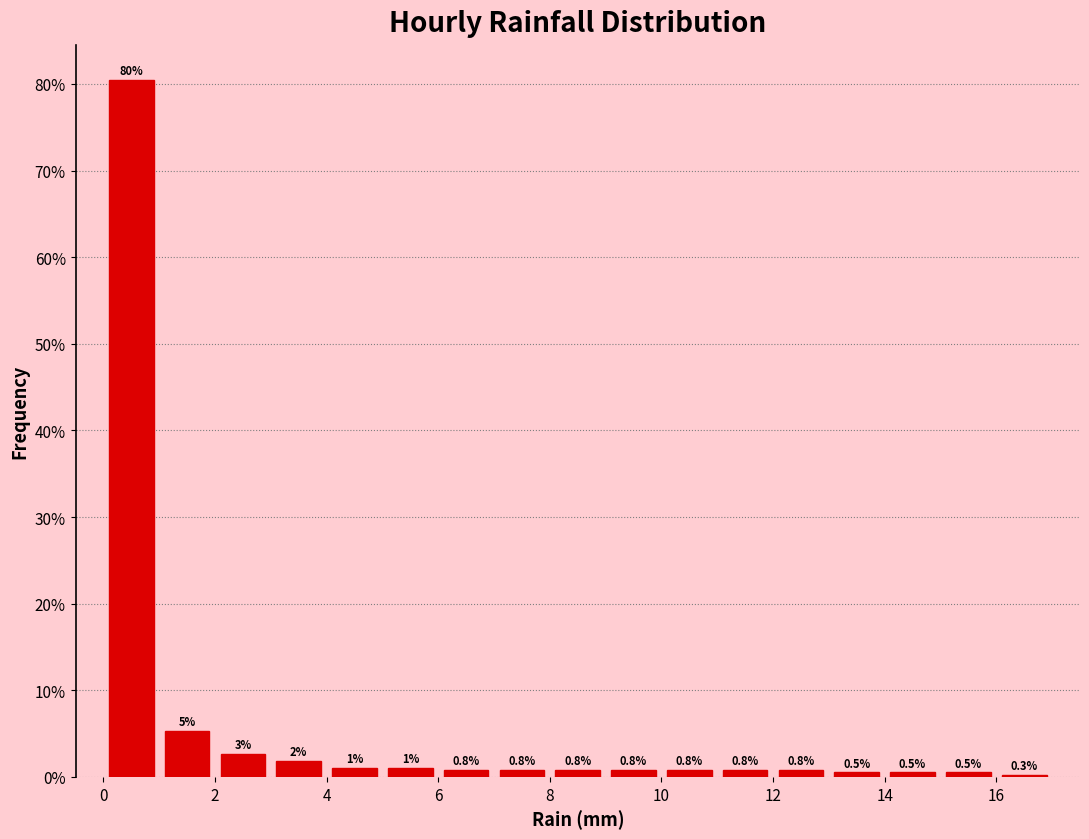

Over which range of the x-axis is the bar tallest?

0 to 1